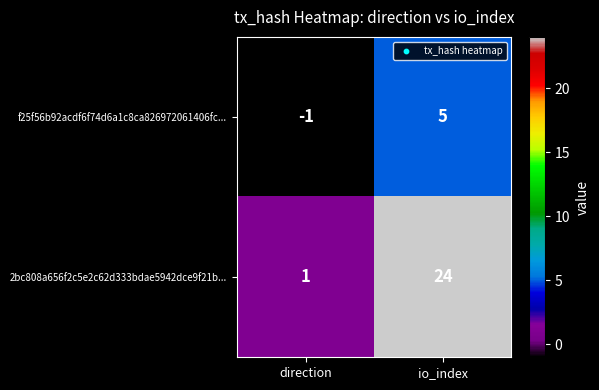

Which series has the largest total across all categories?

2bc808a656f2c5e2c62d333bdae5942dce9f21b...